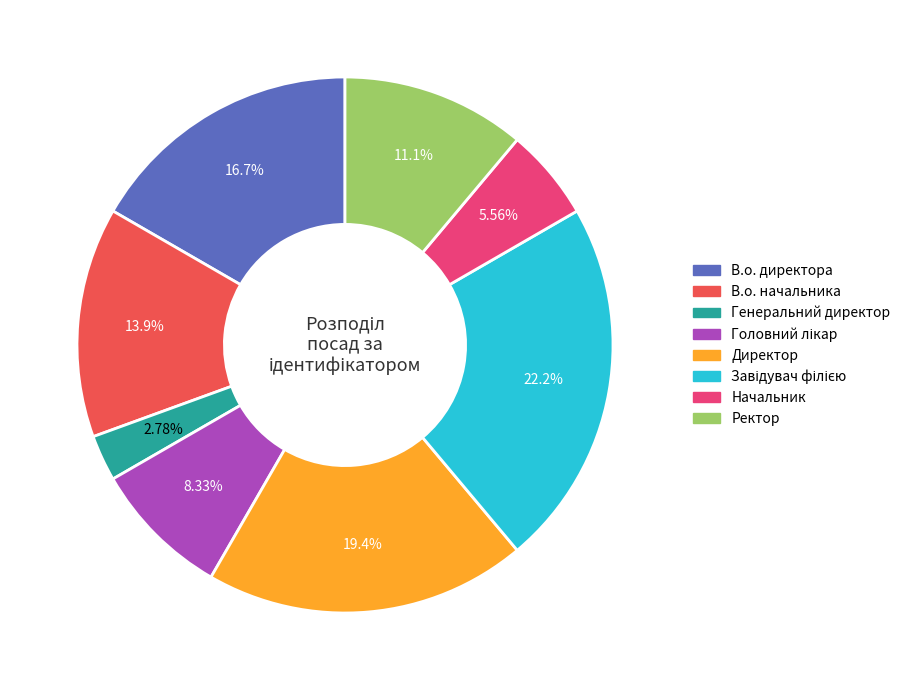

Which category has the smallest portion of the pie?

Генеральний директор